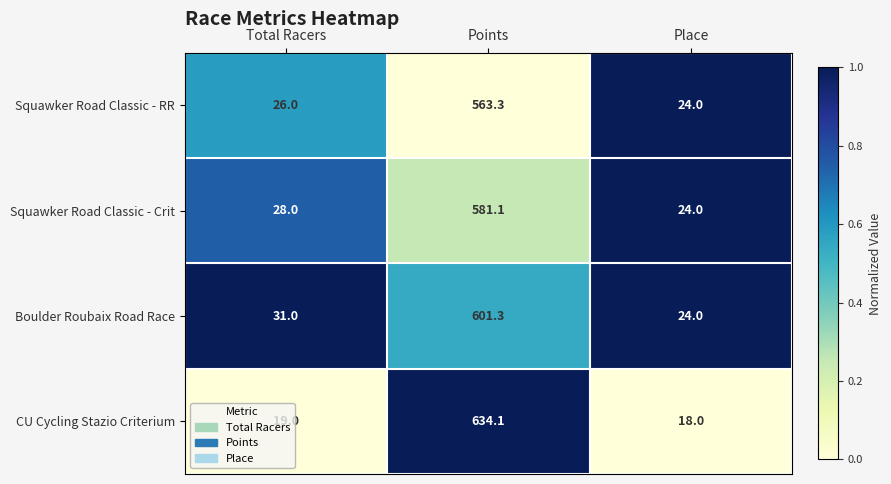

Is it true that CU Cycling Stazio Criterium equals 18.0 at Place?

True